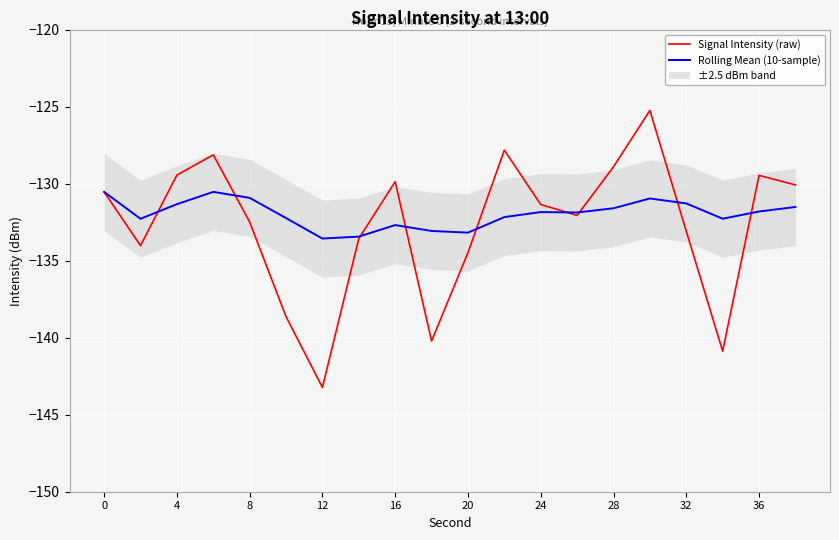

List the series in order of their peak value, highest first.

Signal Intensity (raw), Rolling Mean (10-sample)